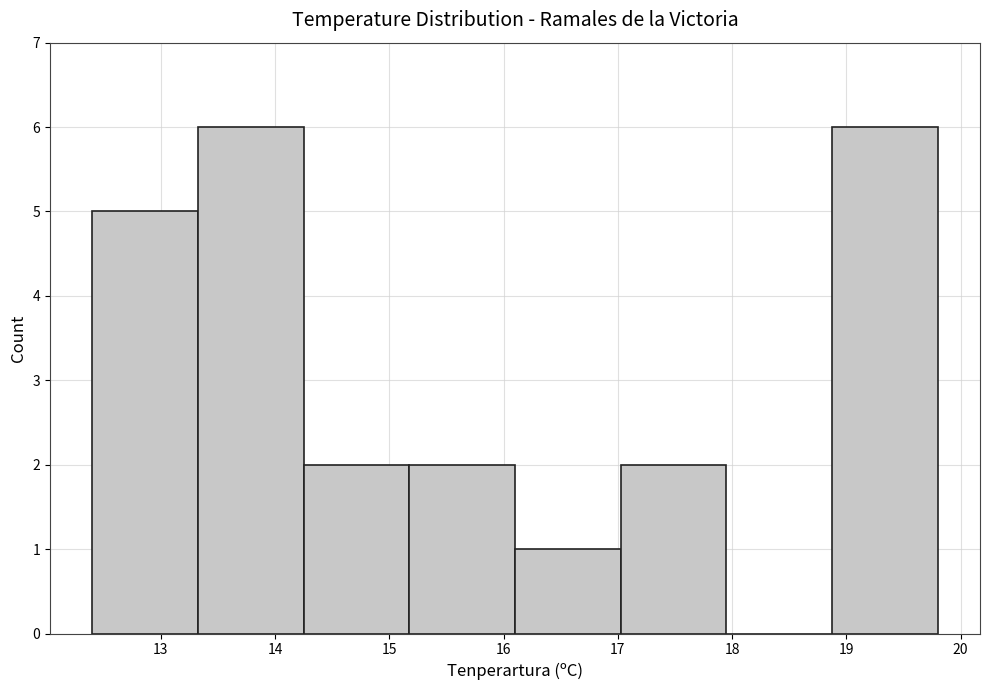

How tall is the bar that spans 12.4 to 13.3 on the x-axis? Neither the bar edges nor the heights are printed on the chart, so give them approximately, as read against the axes.

5